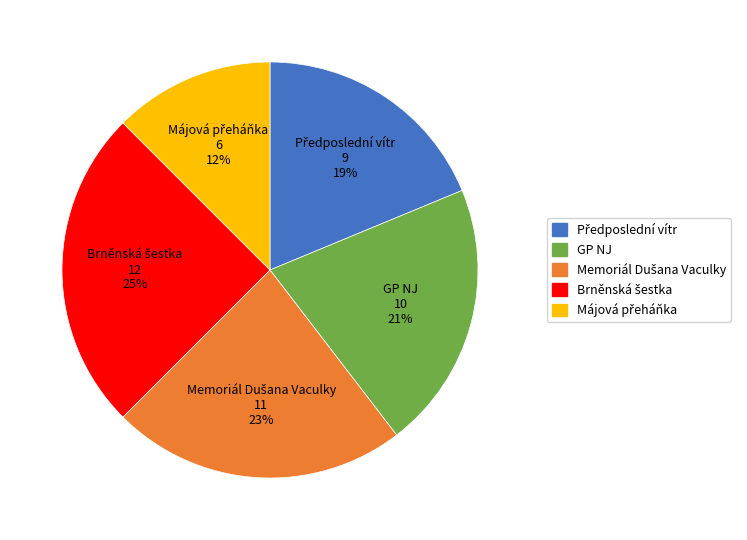

What percentage is the GP NJ slice, to the nearest percent?

21%